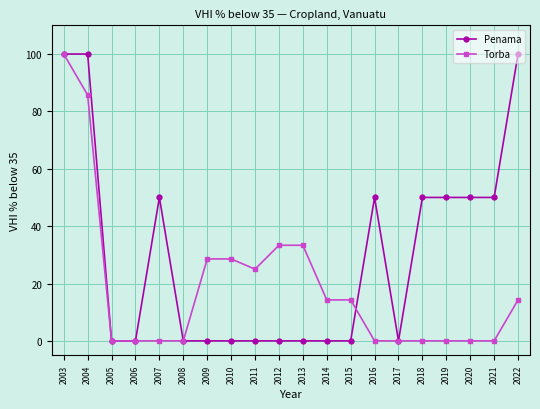

How many distinct data groups are displayed?

2